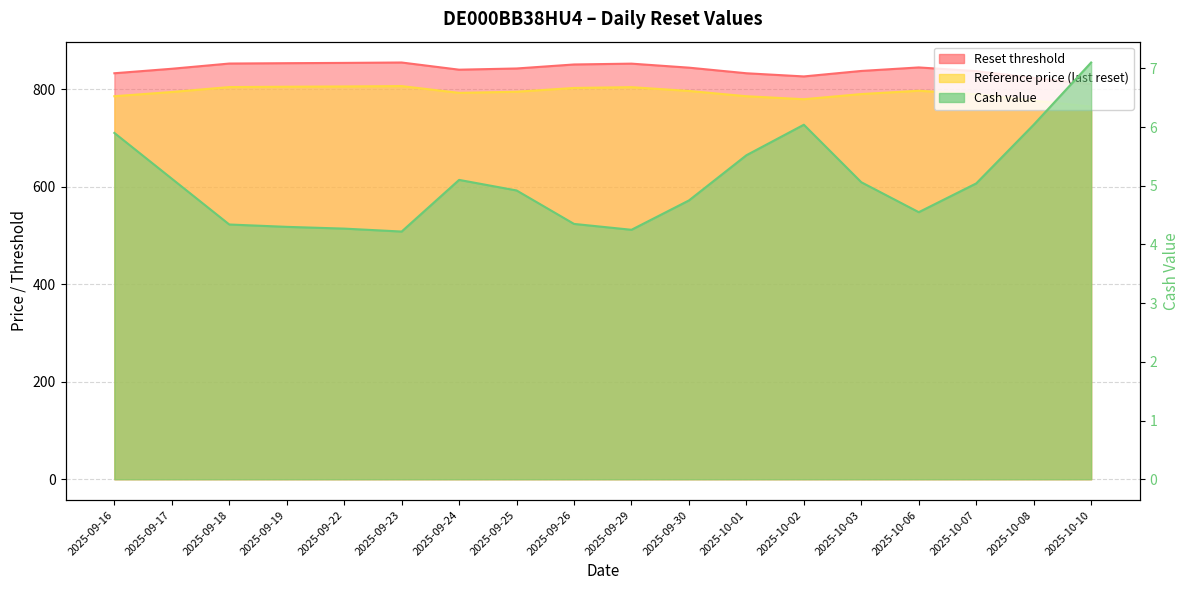

At which label does Reset threshold first exceed 842?

2025-09-18